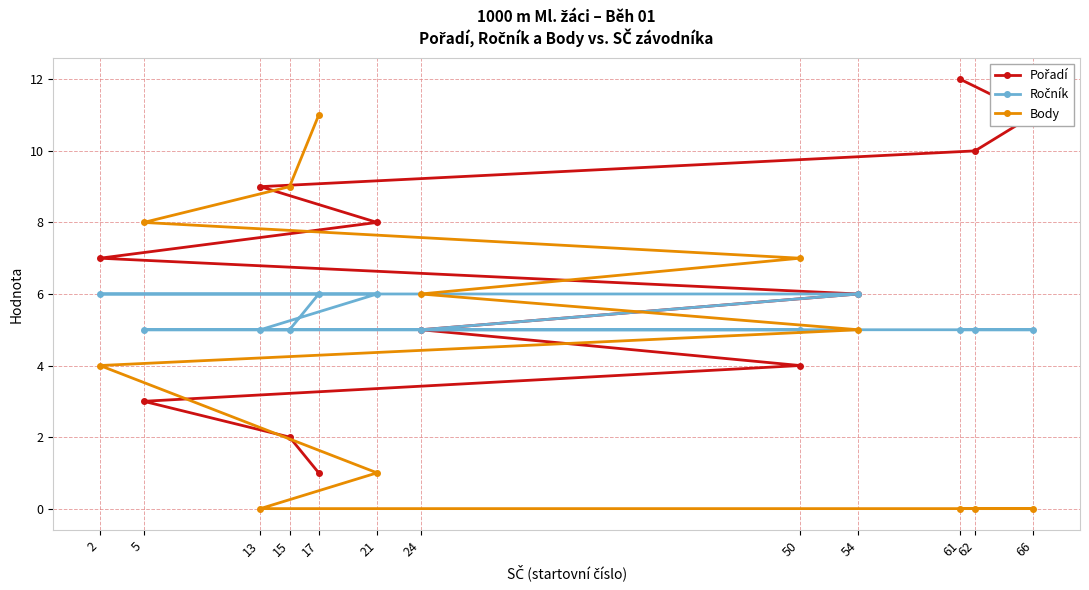

What is the value of the Ročník point at the 12th from the left?

5